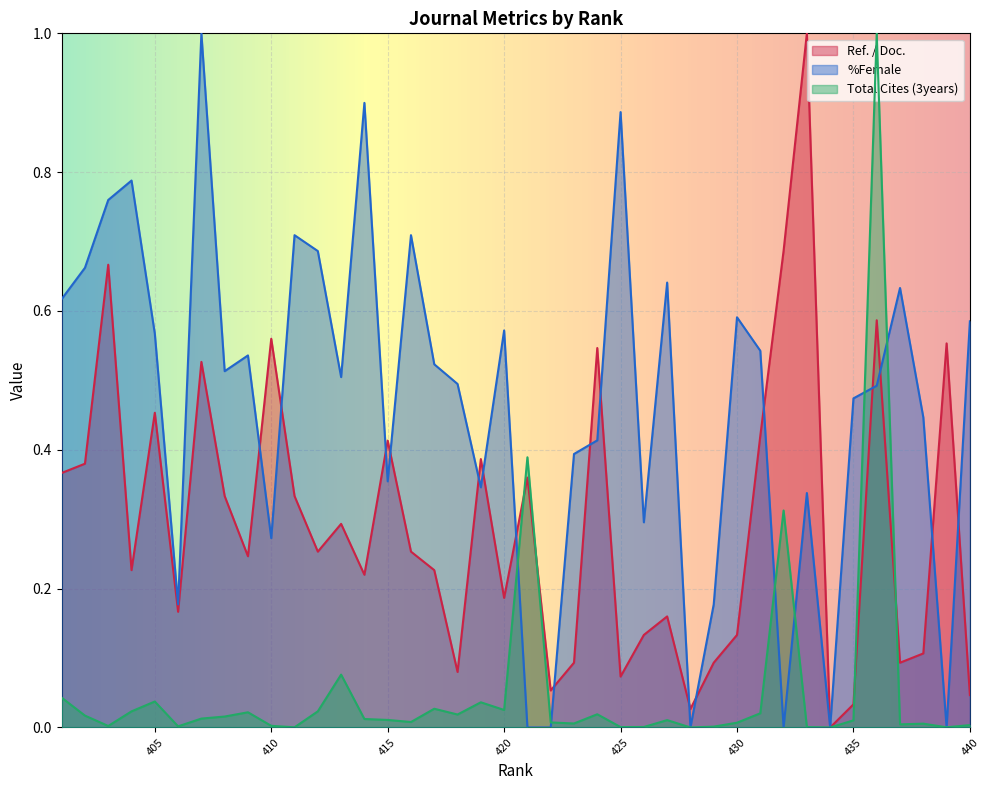

Is it true that Total Cites (3years) equals 0.0 at 406?

True